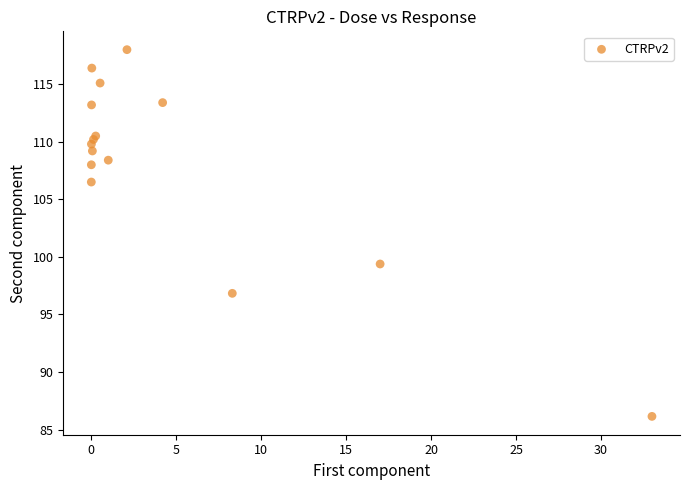

What Y value in the scatter plot is closest to 102?

99.4